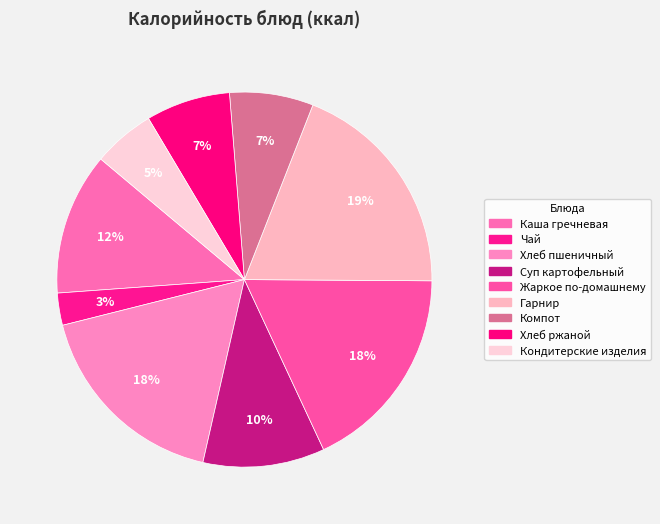

The Суп картофельный slice represents 1% of the pie. True or false?

False